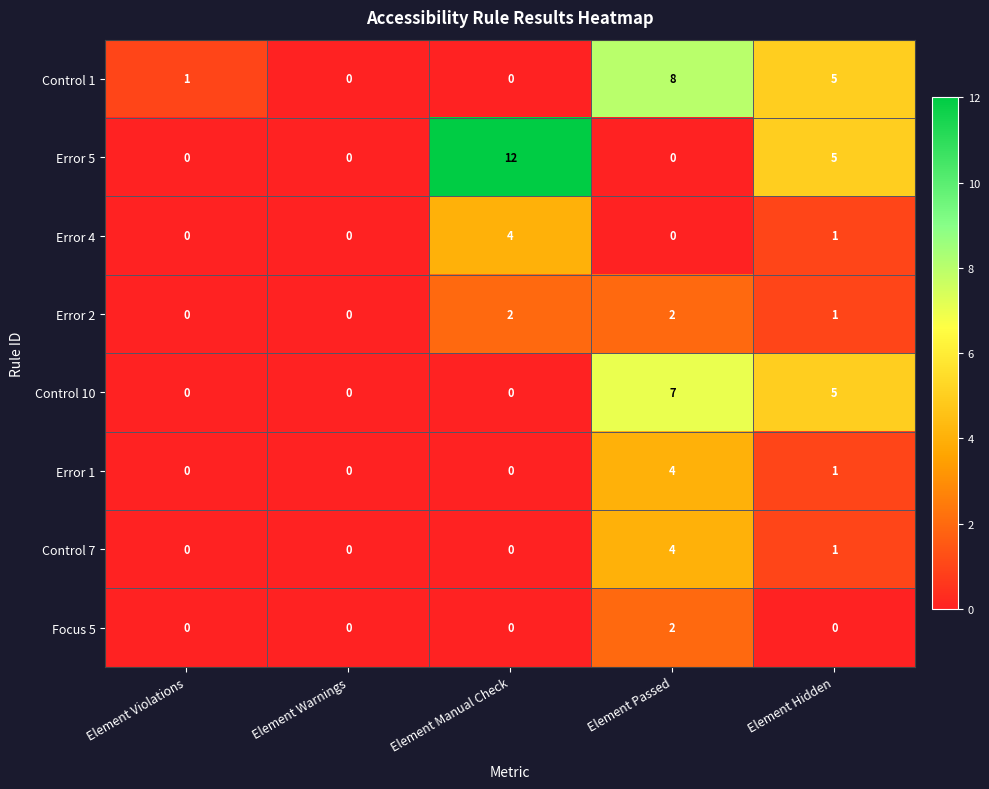

What is the sum of all Control 10 values?

12